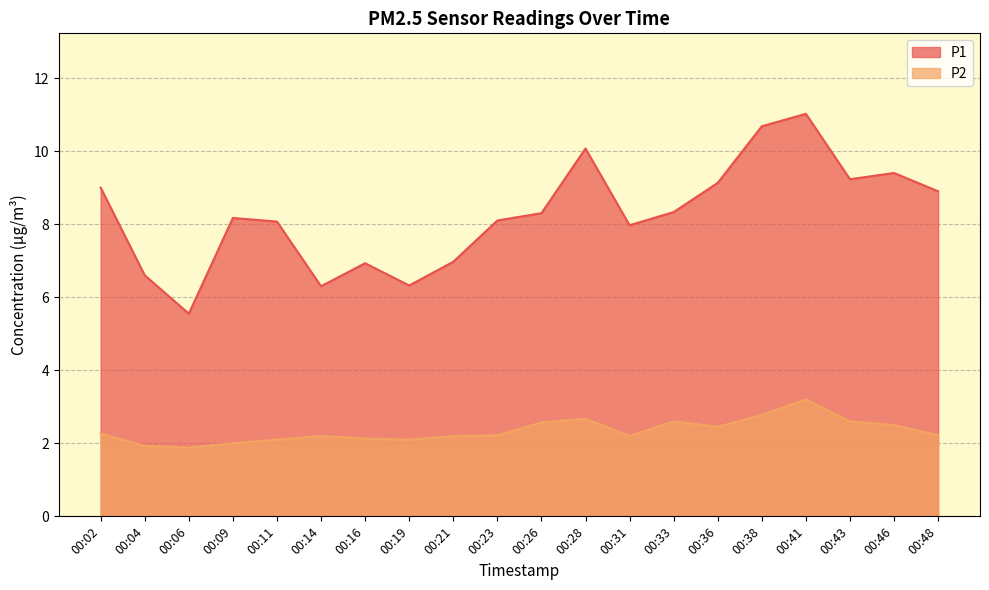

What is the maximum value shown in the chart?

11.0